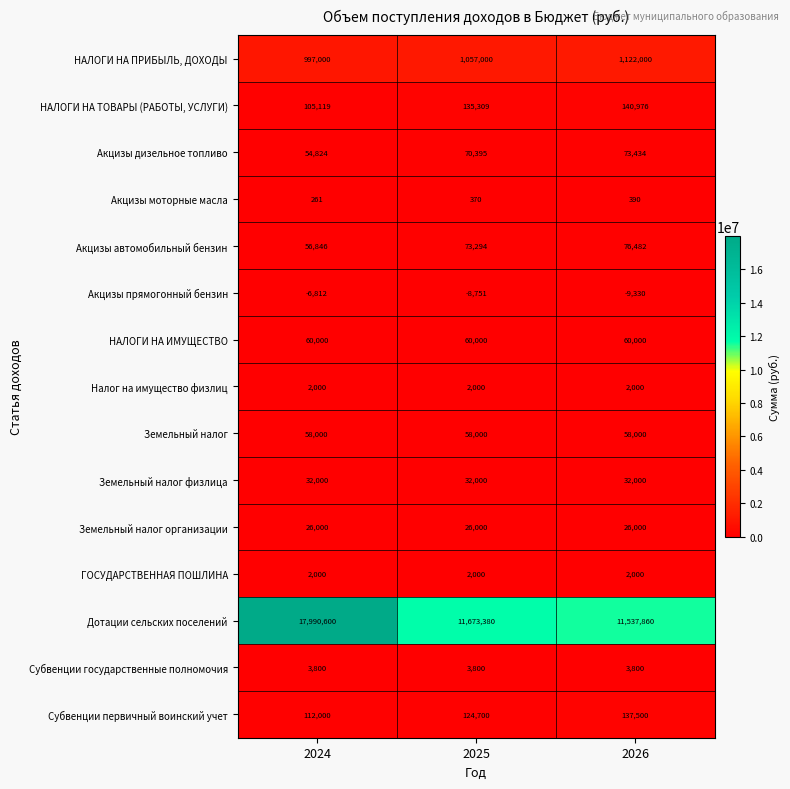

True or false: Земельный налог физлица has a value of 32000 at 2024.

True